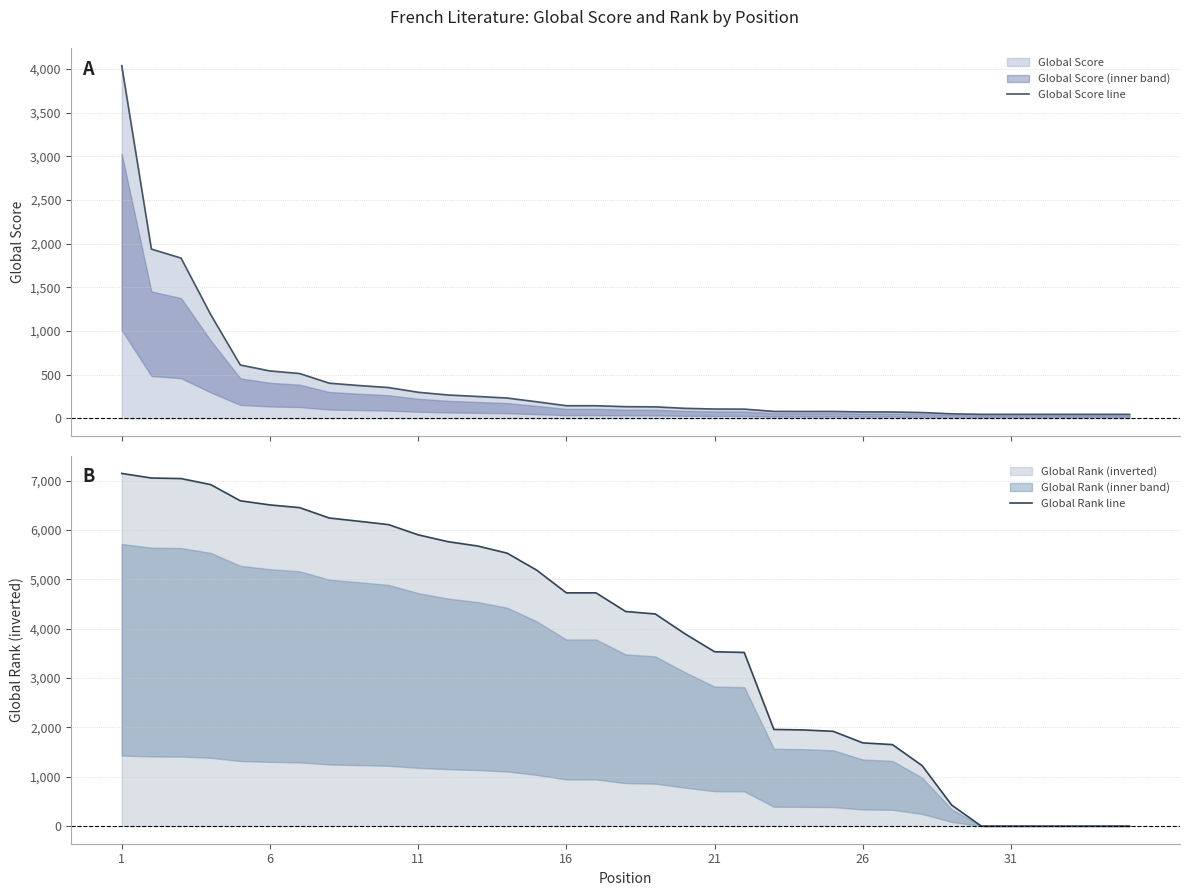

Which series has the largest total across all categories?

Global Rank line